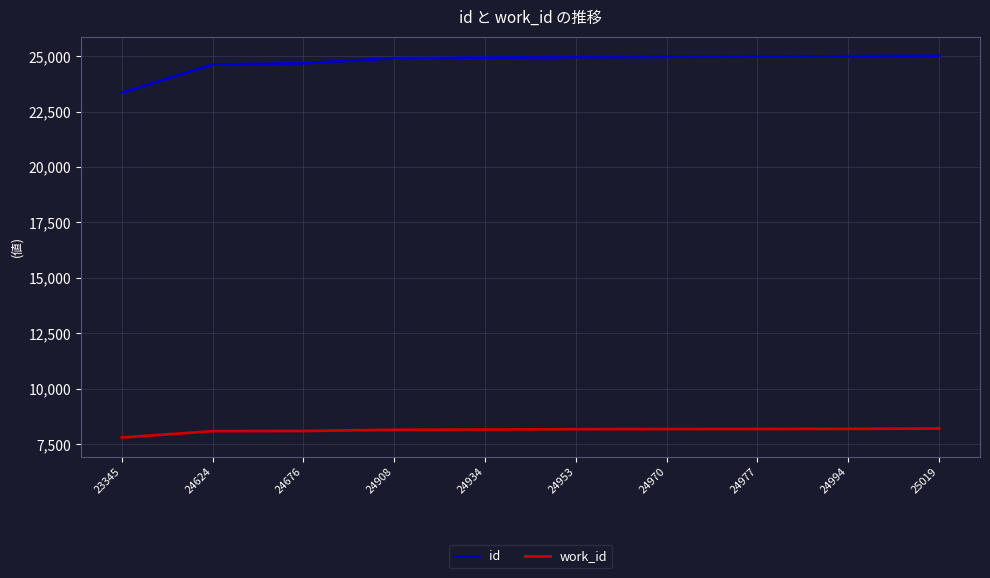

What is the spread (max minus min) of values at 24934?

16778